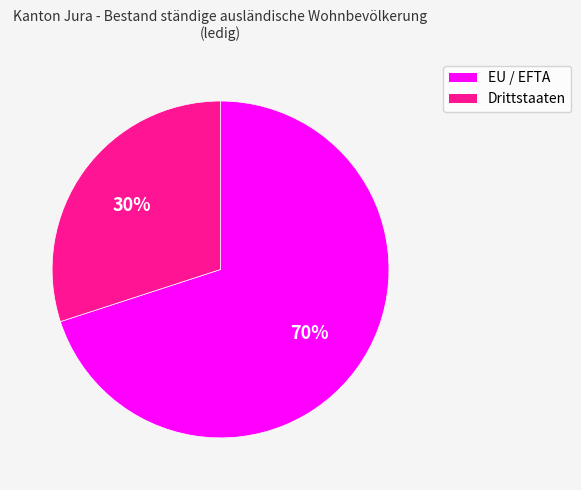

Rank the categories by value from highest to lowest.

EU / EFTA, Drittstaaten